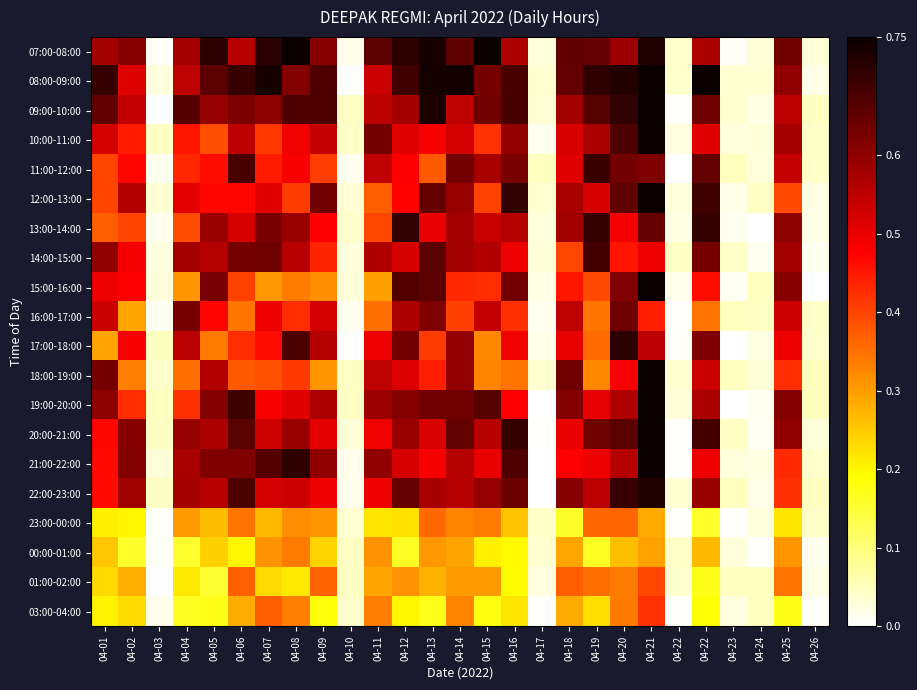

Reading left to right, extract all data points from this chart.

07:00-08:00: 04-01=0.6	04-02=0.6	04-03=0.0	04-04=0.6	04-05=0.7	04-06=0.6	04-07=0.7	04-08=0.8	04-09=0.6	04-10=0.0	04-11=0.7	04-12=0.7	04-13=0.7	04-14=0.7	04-15=0.8	04-16=0.6	04-17=0.0	04-18=0.7	04-19=0.6	04-20=0.6	04-21=0.7	04-22=0.0	04-22=0.6	04-23=0.0	04-24=0.0	04-25=0.6	04-26=0.0
08:00-09:00: 04-01=0.7	04-02=0.5	04-03=0.0	04-04=0.6	04-05=0.7	04-06=0.7	04-07=0.7	04-08=0.6	04-09=0.7	04-10=0.0	04-11=0.5	04-12=0.7	04-13=0.7	04-14=0.7	04-15=0.6	04-16=0.7	04-17=0.0	04-18=0.6	04-19=0.7	04-20=0.7	04-21=1.0	04-22=0.0	04-22=0.8	04-23=0.0	04-24=0.0	04-25=0.6	04-26=0.0
09:00-10:00: 04-01=0.7	04-02=0.5	04-03=0.0	04-04=0.7	04-05=0.6	04-06=0.6	04-07=0.6	04-08=0.7	04-09=0.7	04-10=0.0	04-11=0.6	04-12=0.6	04-13=0.7	04-14=0.6	04-15=0.6	04-16=0.7	04-17=0.0	04-18=0.6	04-19=0.7	04-20=0.7	04-21=0.8	04-22=0.0	04-22=0.6	04-23=0.0	04-24=0.0	04-25=0.6	04-26=0.0
10:00-11:00: 04-01=0.5	04-02=0.4	04-03=0.0	04-04=0.5	04-05=0.4	04-06=0.6	04-07=0.4	04-08=0.5	04-09=0.5	04-10=0.0	04-11=0.6	04-12=0.5	04-13=0.5	04-14=0.5	04-15=0.4	04-16=0.6	04-17=0.0	04-18=0.5	04-19=0.6	04-20=0.7	04-21=0.8	04-22=0.0	04-22=0.5	04-23=0.0	04-24=0.0	04-25=0.6	04-26=0.0
11:00-12:00: 04-01=0.4	04-02=0.5	04-03=0.0	04-04=0.4	04-05=0.5	04-06=0.7	04-07=0.4	04-08=0.5	04-09=0.4	04-10=0.0	04-11=0.5	04-12=0.5	04-13=0.4	04-14=0.6	04-15=0.6	04-16=0.6	04-17=0.0	04-18=0.5	04-19=0.7	04-20=0.6	04-21=0.6	04-22=0.0	04-22=0.6	04-23=0.0	04-24=0.0	04-25=0.5	04-26=0.0
12:00-13:00: 04-01=0.4	04-02=0.6	04-03=0.0	04-04=0.5	04-05=0.5	04-06=0.5	04-07=0.5	04-08=0.4	04-09=0.6	04-10=0.0	04-11=0.4	04-12=0.5	04-13=0.7	04-14=0.6	04-15=0.4	04-16=0.7	04-17=0.0	04-18=0.6	04-19=0.5	04-20=0.7	04-21=0.8	04-22=0.0	04-22=0.7	04-23=0.0	04-24=0.0	04-25=0.4	04-26=0.0
13:00-14:00: 04-01=0.4	04-02=0.4	04-03=0.0	04-04=0.4	04-05=0.6	04-06=0.5	04-07=0.6	04-08=0.6	04-09=0.5	04-10=0.0	04-11=0.4	04-12=0.7	04-13=0.5	04-14=0.6	04-15=0.5	04-16=0.6	04-17=0.0	04-18=0.6	04-19=0.7	04-20=0.5	04-21=0.6	04-22=0.0	04-22=0.7	04-23=0.0	04-24=0.0	04-25=0.6	04-26=0.0
14:00-15:00: 04-01=0.6	04-02=0.5	04-03=0.0	04-04=0.6	04-05=0.6	04-06=0.6	04-07=0.6	04-08=0.6	04-09=0.4	04-10=0.0	04-11=0.6	04-12=0.5	04-13=0.7	04-14=0.6	04-15=0.6	04-16=0.5	04-17=0.0	04-18=0.4	04-19=0.7	04-20=0.5	04-21=0.5	04-22=0.0	04-22=0.6	04-23=0.0	04-24=0.0	04-25=0.6	04-26=0.0
15:00-16:00: 04-01=0.5	04-02=0.5	04-03=0.0	04-04=0.3	04-05=0.6	04-06=0.4	04-07=0.3	04-08=0.3	04-09=0.3	04-10=0.0	04-11=0.3	04-12=0.7	04-13=0.7	04-14=0.4	04-15=0.4	04-16=0.6	04-17=0.0	04-18=0.5	04-19=0.4	04-20=0.6	04-21=0.8	04-22=0.0	04-22=0.5	04-23=0.0	04-24=0.0	04-25=0.6	04-26=0.0
16:00-17:00: 04-01=0.5	04-02=0.3	04-03=0.0	04-04=0.6	04-05=0.5	04-06=0.3	04-07=0.5	04-08=0.4	04-09=0.5	04-10=0.0	04-11=0.4	04-12=0.6	04-13=0.6	04-14=0.4	04-15=0.5	04-16=0.4	04-17=0.0	04-18=0.5	04-19=0.3	04-20=0.6	04-21=0.4	04-22=0.0	04-22=0.3	04-23=0.0	04-24=0.0	04-25=0.5	04-26=0.0
17:00-18:00: 04-01=0.3	04-02=0.5	04-03=0.0	04-04=0.6	04-05=0.3	04-06=0.4	04-07=0.5	04-08=0.7	04-09=0.6	04-10=0.0	04-11=0.5	04-12=0.6	04-13=0.4	04-14=0.6	04-15=0.3	04-16=0.5	04-17=0.0	04-18=0.5	04-19=0.4	04-20=0.7	04-21=0.6	04-22=0.0	04-22=0.6	04-23=0.0	04-24=0.0	04-25=0.5	04-26=0.0
18:00-19:00: 04-01=0.6	04-02=0.3	04-03=0.0	04-04=0.4	04-05=0.6	04-06=0.4	04-07=0.4	04-08=0.4	04-09=0.3	04-10=0.0	04-11=0.5	04-12=0.5	04-13=0.4	04-14=0.6	04-15=0.3	04-16=0.3	04-17=0.0	04-18=0.6	04-19=0.3	04-20=0.5	04-21=0.9	04-22=0.0	04-22=0.5	04-23=0.0	04-24=0.0	04-25=0.4	04-26=0.0
19:00-20:00: 04-01=0.6	04-02=0.4	04-03=0.0	04-04=0.4	04-05=0.6	04-06=0.7	04-07=0.5	04-08=0.5	04-09=0.6	04-10=0.0	04-11=0.6	04-12=0.6	04-13=0.6	04-14=0.6	04-15=0.7	04-16=0.5	04-17=0.0	04-18=0.6	04-19=0.5	04-20=0.6	04-21=0.9	04-22=0.0	04-22=0.6	04-23=0.0	04-24=0.0	04-25=0.6	04-26=0.0
20:00-21:00: 04-01=0.5	04-02=0.6	04-03=0.0	04-04=0.6	04-05=0.6	04-06=0.7	04-07=0.5	04-08=0.6	04-09=0.5	04-10=0.0	04-11=0.5	04-12=0.6	04-13=0.5	04-14=0.6	04-15=0.6	04-16=0.7	04-17=0.0	04-18=0.5	04-19=0.6	04-20=0.7	04-21=0.8	04-22=0.0	04-22=0.7	04-23=0.0	04-24=0.0	04-25=0.6	04-26=0.0
21:00-22:00: 04-01=0.5	04-02=0.6	04-03=0.0	04-04=0.6	04-05=0.6	04-06=0.6	04-07=0.7	04-08=0.7	04-09=0.6	04-10=0.0	04-11=0.6	04-12=0.5	04-13=0.5	04-14=0.6	04-15=0.5	04-16=0.7	04-17=0.0	04-18=0.5	04-19=0.5	04-20=0.6	04-21=0.8	04-22=0.0	04-22=0.5	04-23=0.0	04-24=0.0	04-25=0.4	04-26=0.0
22:00-23:00: 04-01=0.5	04-02=0.6	04-03=0.0	04-04=0.6	04-05=0.6	04-06=0.7	04-07=0.5	04-08=0.5	04-09=0.5	04-10=0.0	04-11=0.5	04-12=0.6	04-13=0.6	04-14=0.6	04-15=0.6	04-16=0.6	04-17=0.0	04-18=0.6	04-19=0.6	04-20=0.7	04-21=0.7	04-22=0.0	04-22=0.6	04-23=0.0	04-24=0.0	04-25=0.4	04-26=0.0
23:00-00:00: 04-01=0.2	04-02=0.2	04-03=0.0	04-04=0.3	04-05=0.3	04-06=0.3	04-07=0.3	04-08=0.3	04-09=0.3	04-10=0.0	04-11=0.2	04-12=0.2	04-13=0.4	04-14=0.3	04-15=0.3	04-16=0.3	04-17=0.0	04-18=0.2	04-19=0.4	04-20=0.4	04-21=0.3	04-22=0.0	04-22=0.2	04-23=0.0	04-24=0.0	04-25=0.2	04-26=0.0
00:00-01:00: 04-01=0.3	04-02=0.2	04-03=0.0	04-04=0.2	04-05=0.2	04-06=0.2	04-07=0.3	04-08=0.3	04-09=0.2	04-10=0.0	04-11=0.3	04-12=0.2	04-13=0.3	04-14=0.3	04-15=0.2	04-16=0.2	04-17=0.0	04-18=0.3	04-19=0.2	04-20=0.3	04-21=0.3	04-22=0.0	04-22=0.3	04-23=0.0	04-24=0.0	04-25=0.3	04-26=0.0
01:00-02:00: 04-01=0.2	04-02=0.3	04-03=0.0	04-04=0.2	04-05=0.2	04-06=0.4	04-07=0.2	04-08=0.2	04-09=0.4	04-10=0.0	04-11=0.3	04-12=0.3	04-13=0.3	04-14=0.3	04-15=0.3	04-16=0.2	04-17=0.0	04-18=0.4	04-19=0.4	04-20=0.3	04-21=0.4	04-22=0.0	04-22=0.2	04-23=0.0	04-24=0.0	04-25=0.3	04-26=0.0
03:00-04:00: 04-01=0.2	04-02=0.2	04-03=0.0	04-04=0.2	04-05=0.2	04-06=0.3	04-07=0.4	04-08=0.3	04-09=0.2	04-10=0.0	04-11=0.3	04-12=0.2	04-13=0.2	04-14=0.3	04-15=0.2	04-16=0.2	04-17=0.0	04-18=0.3	04-19=0.2	04-20=0.3	04-21=0.4	04-22=0.0	04-22=0.2	04-23=0.0	04-24=0.0	04-25=0.2	04-26=0.0